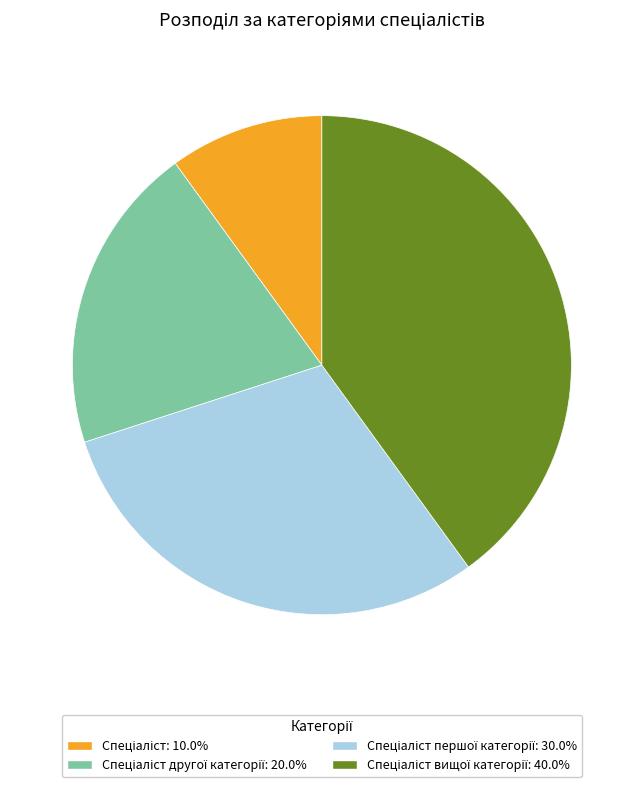

Does any single category account for the majority?

No